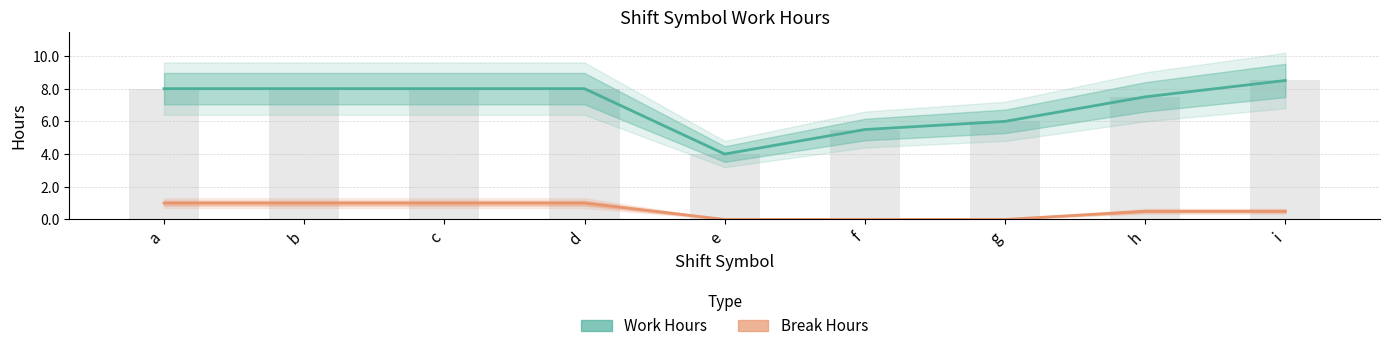

What are all the series names shown in the legend?

Work Hours, Break Hours